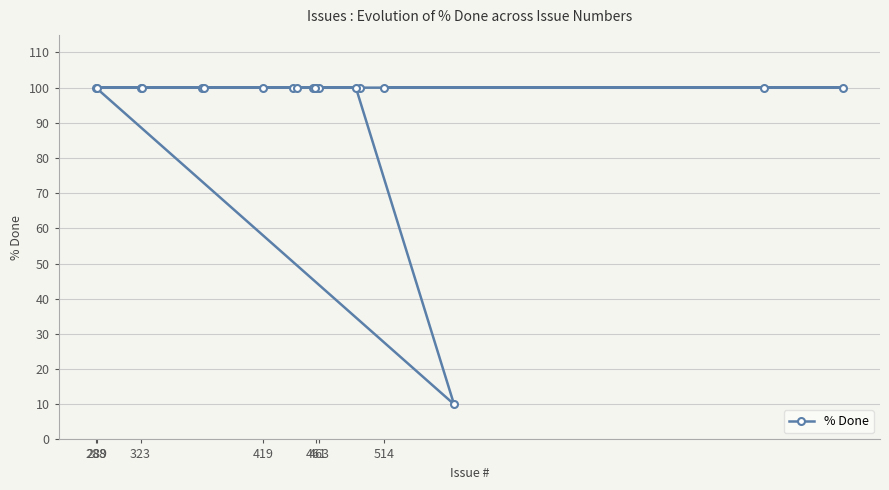

What is the sum of all values?

1810